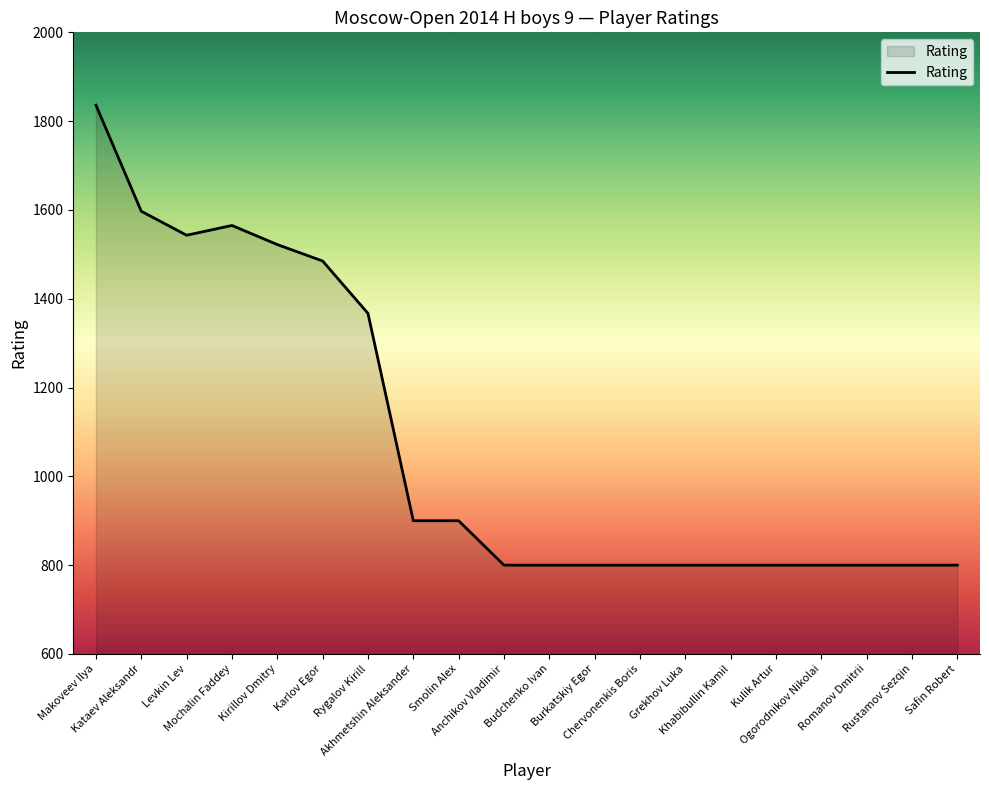

What is the maximum value shown in the chart?

1836